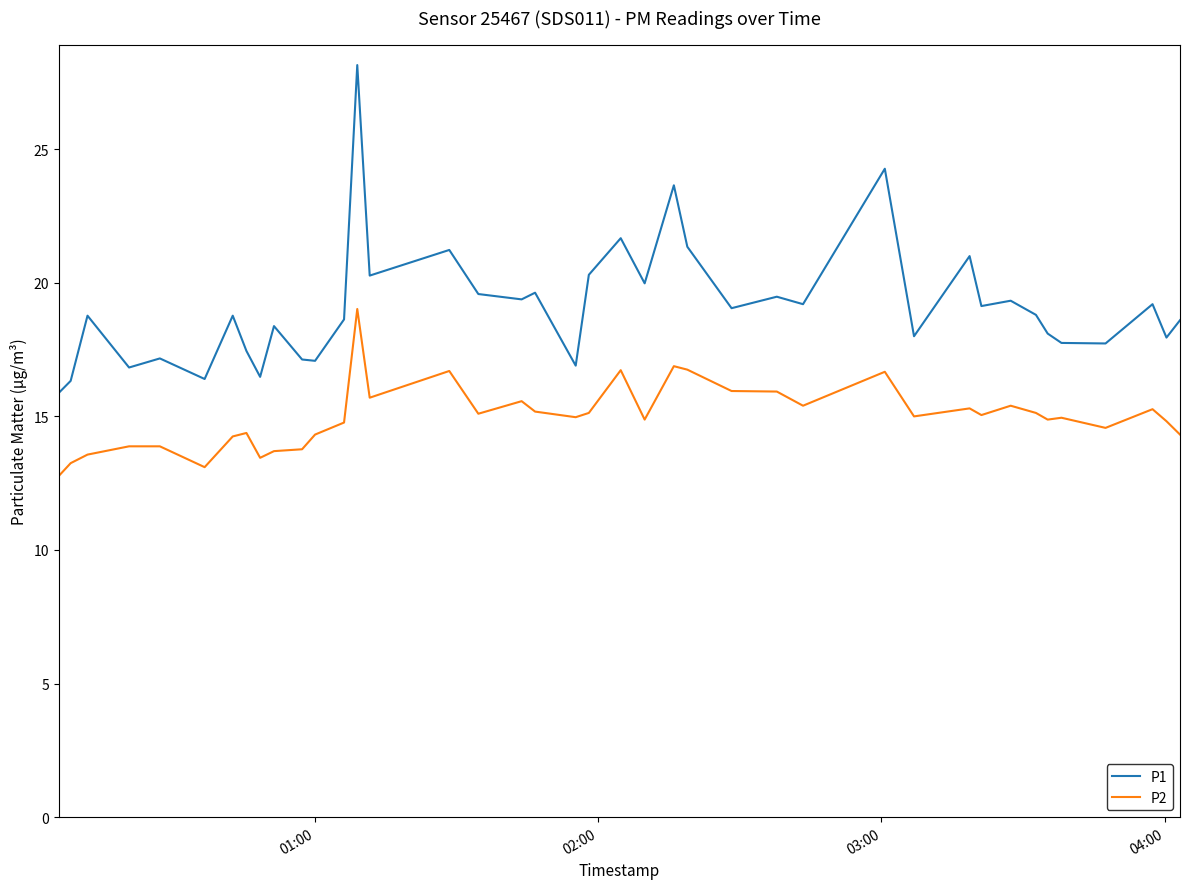

Which series has the largest total across all categories?

P1